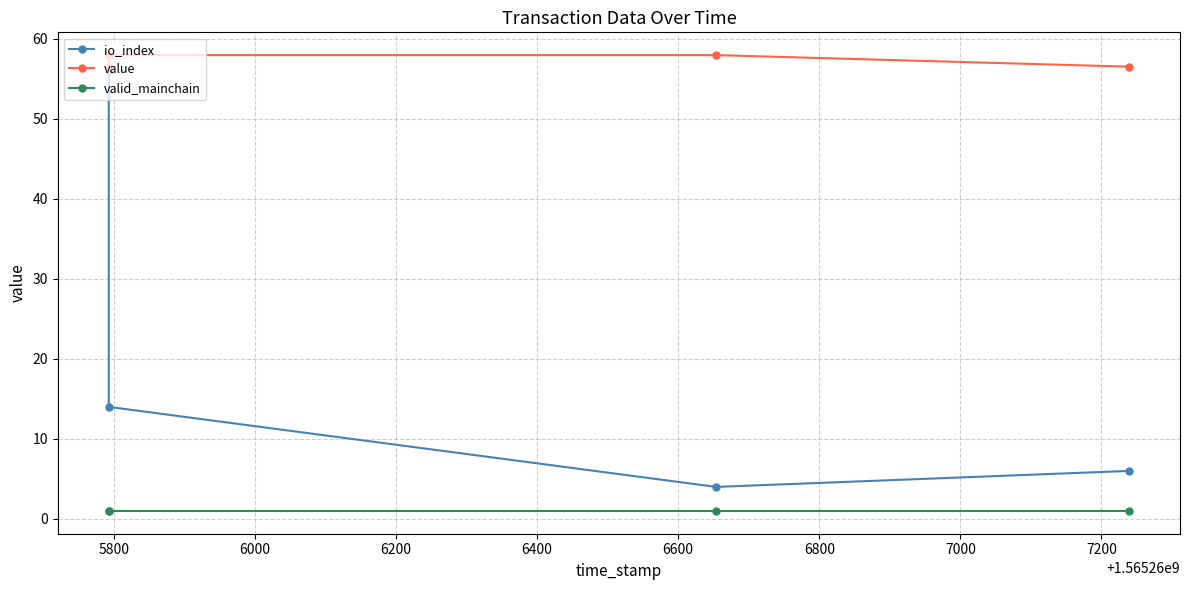

Rank the series by their maximum value, from highest to lowest.

value, io_index, valid_mainchain